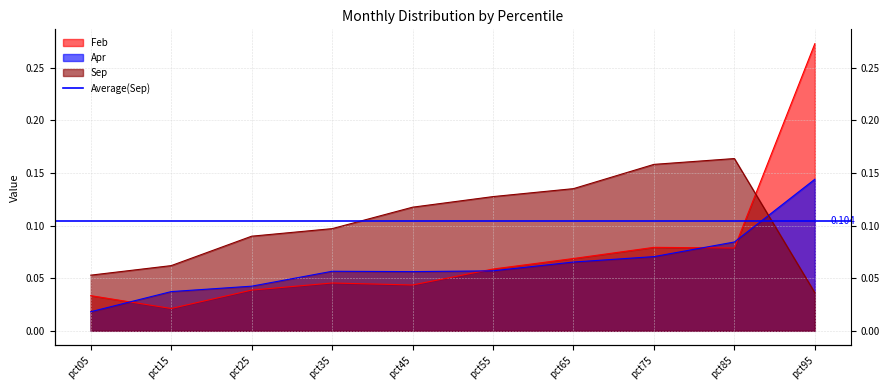

After their last crossing, which series has the higher values: Sep or Apr?

Apr